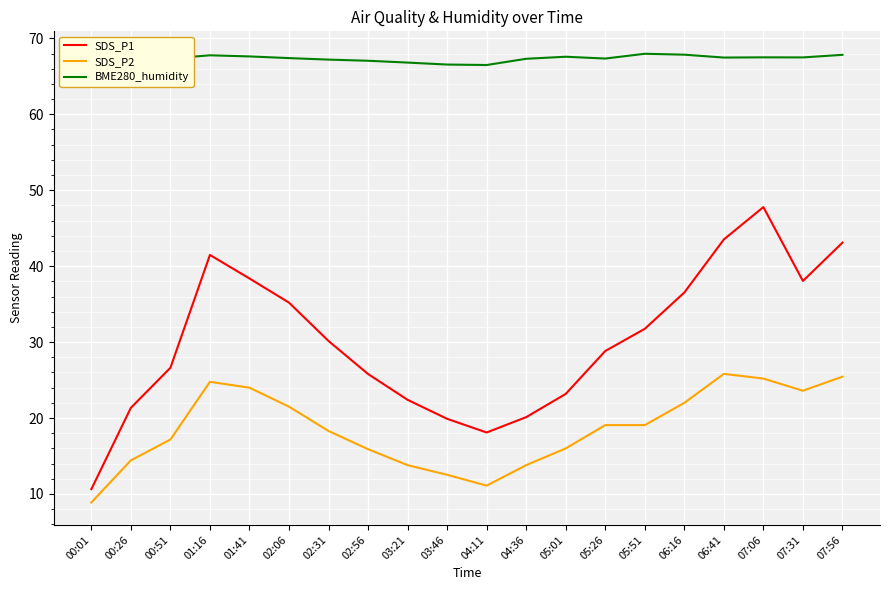

Does the chart have visible grid lines?

Yes